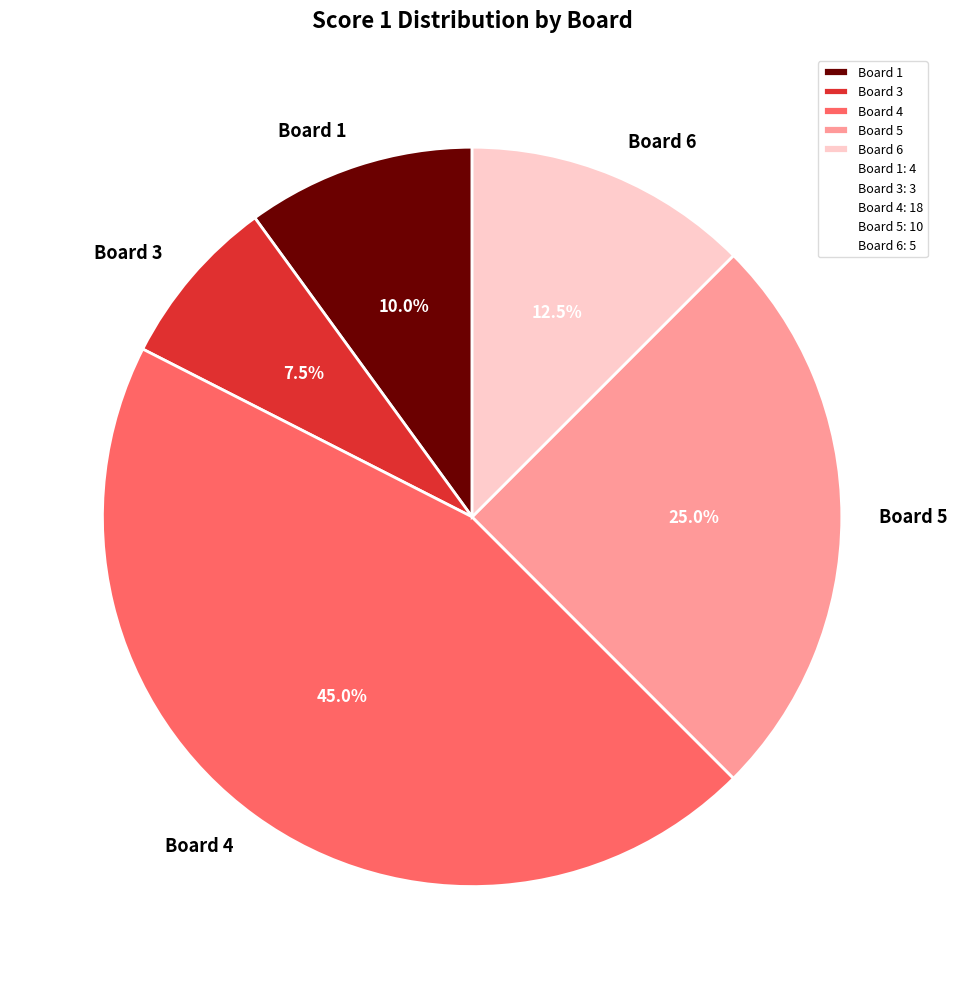

To the nearest percent, what is the difference between the Board 6 and Board 5 slice percentages?

12%